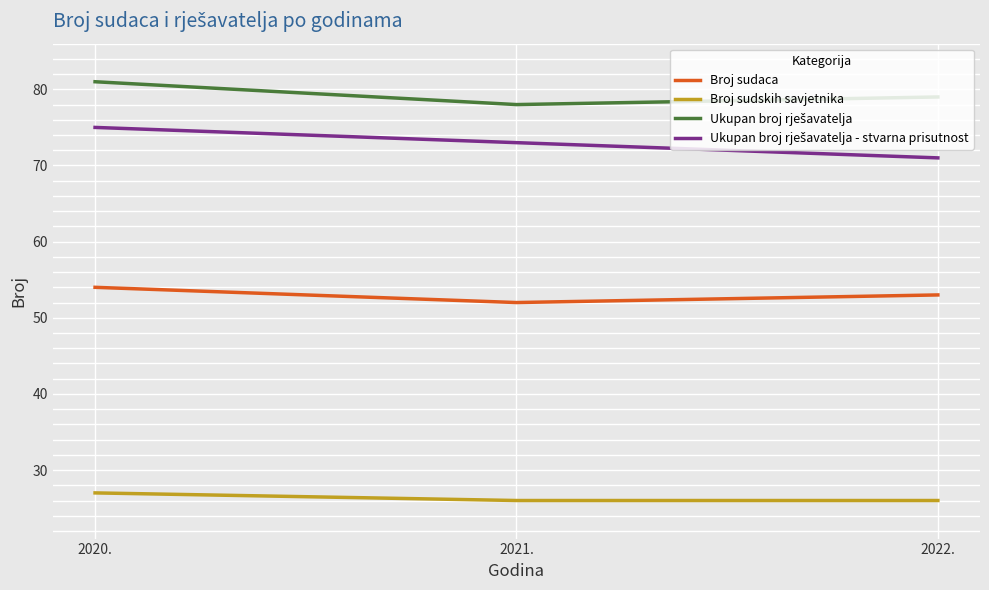

What position from the right is 2020.?

3